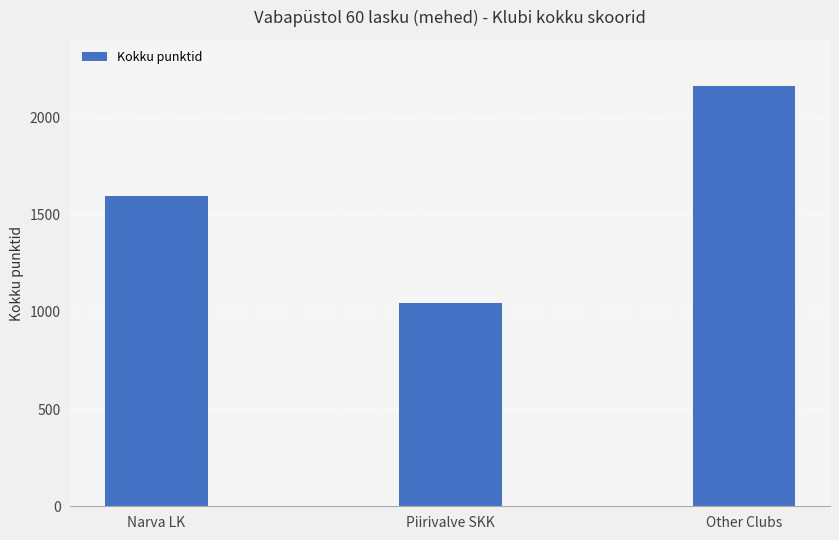

How many values are between 1044 and 2162?

3